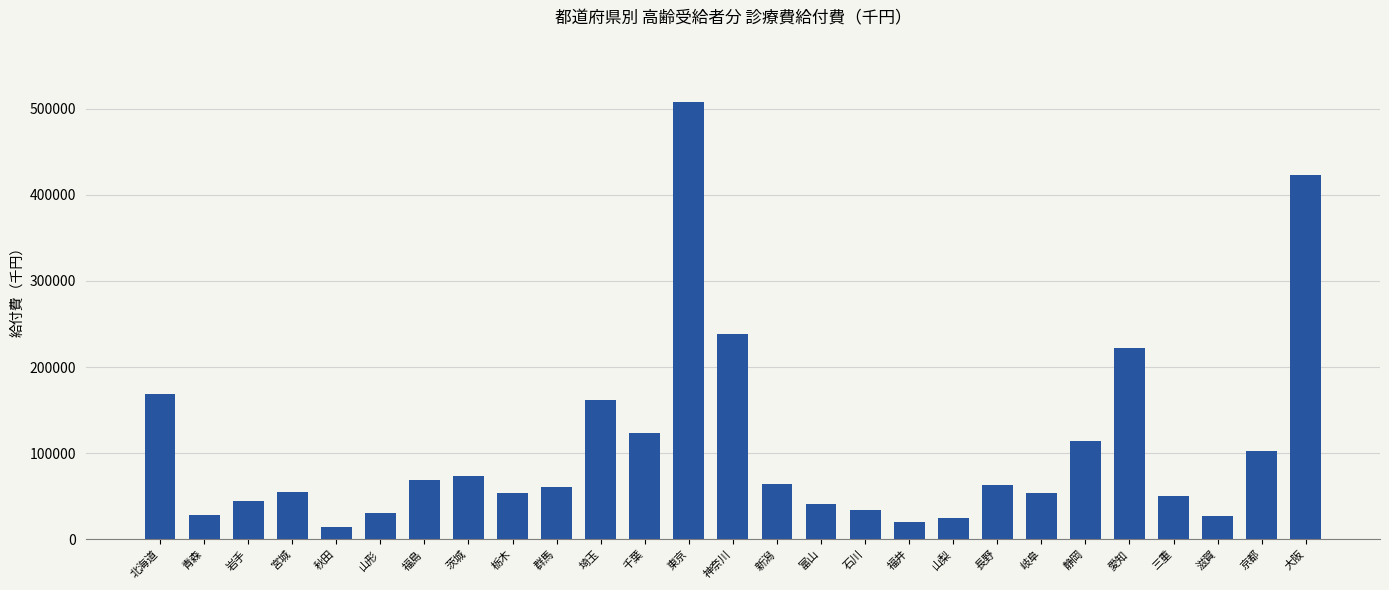

What is the sum of all values?

2869409.6